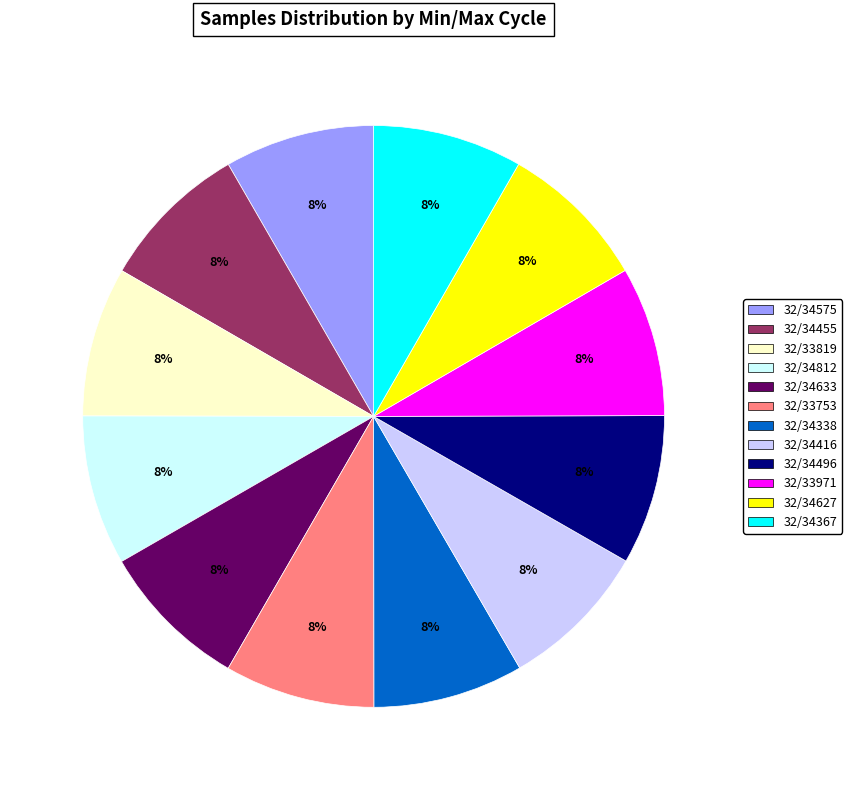

Is the sum of 32/33971 and 32/33753 greater than half?

No